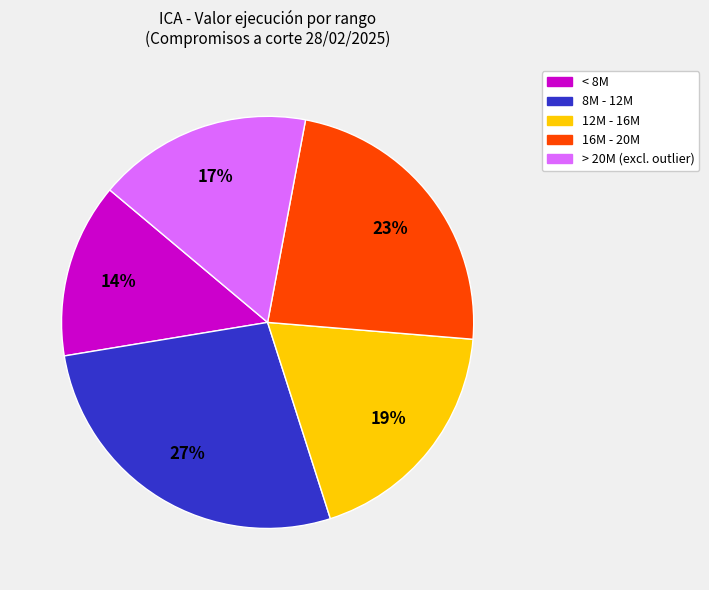

To the nearest percent, what is the average slice percentage?

20%